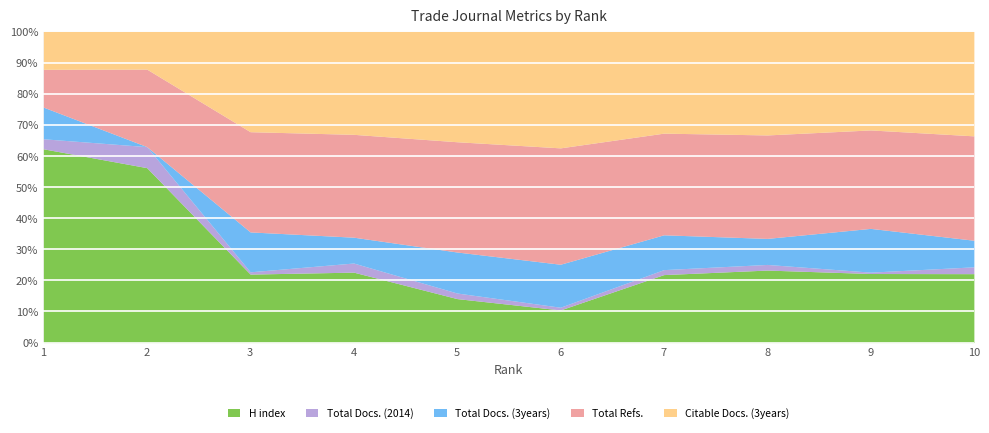

Reading left to right, list all the values displayed in this chart.

H index: 1=251	2=158	3=151	4=139	5=134	6=132	7=123	8=103	9=101	10=101
Total Docs. (2014): 1=13	2=19	3=5	4=18	5=17	6=11	7=9	8=8	9=2	10=10
Total Docs. (3years): 1=41	2=0	3=88	4=51	5=125	6=174	7=63	8=37	9=64	10=39
Total Refs.: 1=49	2=70	3=221	4=203	5=336	6=471	7=184	8=147	9=144	10=153
Citable Docs. (3years): 1=49	2=34	3=221	4=203	5=336	6=471	7=184	8=147	9=144	10=153